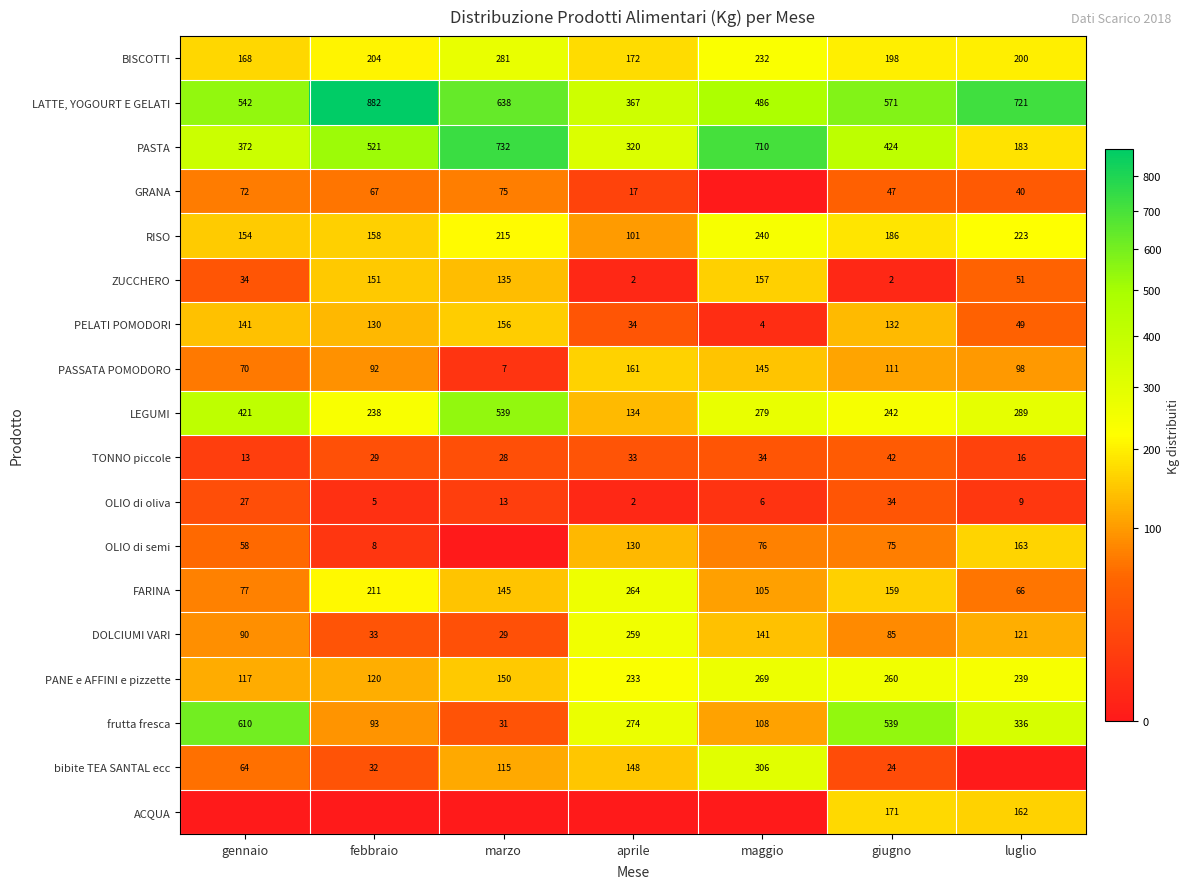

What is the spread (max minus min) of values at giugno?

569